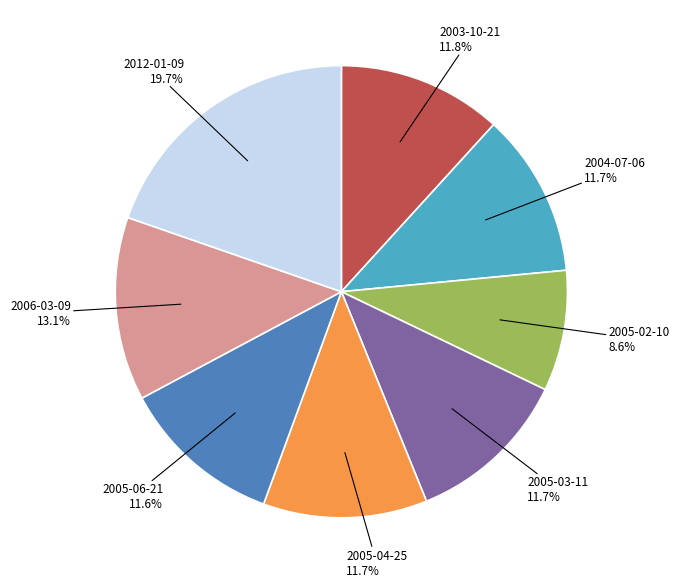

Is there a majority slice in this chart?

No